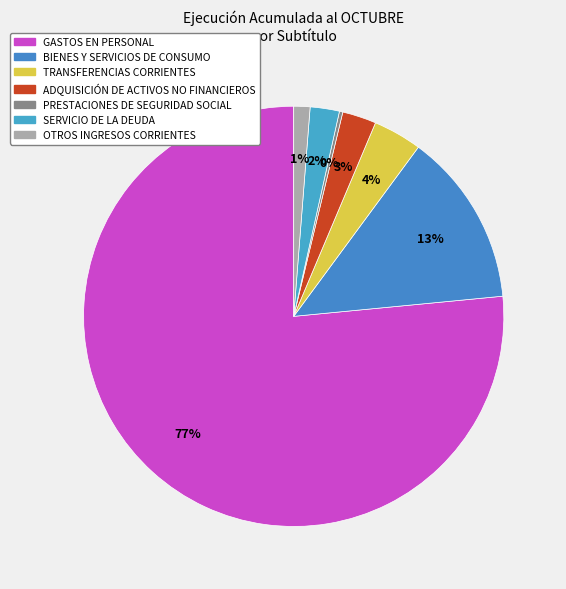

To the nearest percent, what is the combined percentage of TRANSFERENCIAS CORRIENTES and SERVICIO DE LA DEUDA?

6%